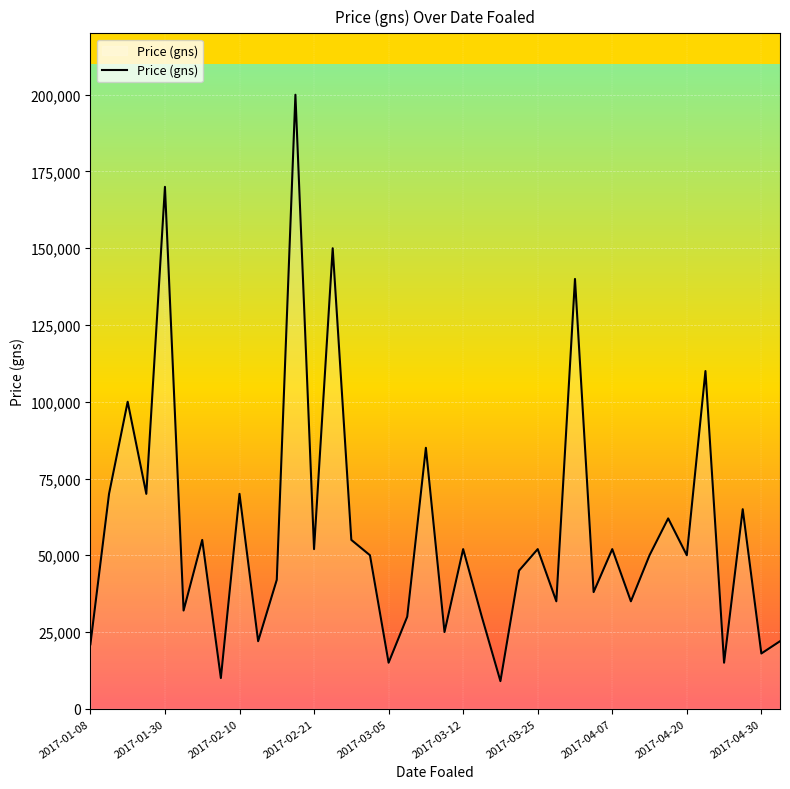

What is the maximum value shown in the chart?

200000